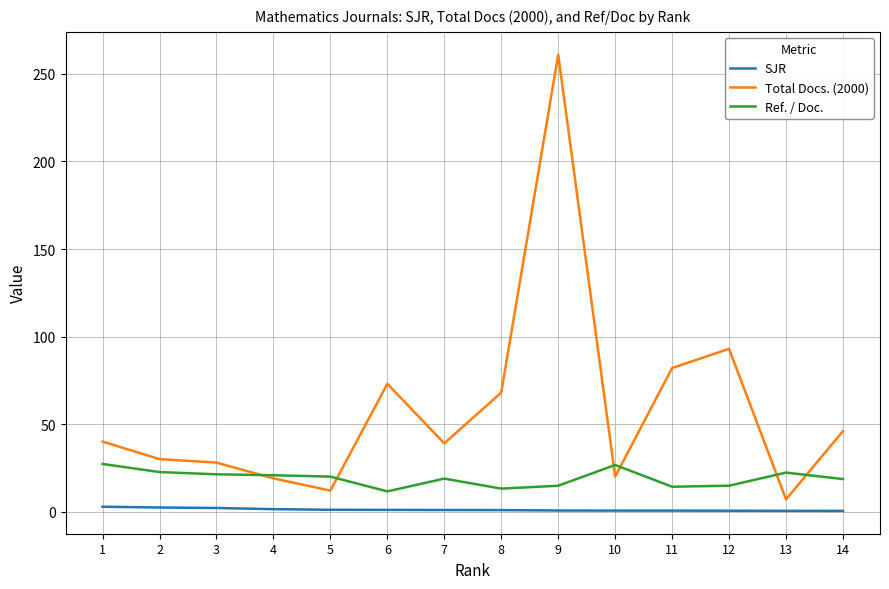

True or false: Total Docs. (2000) has a value of 39.0 at 7.

True